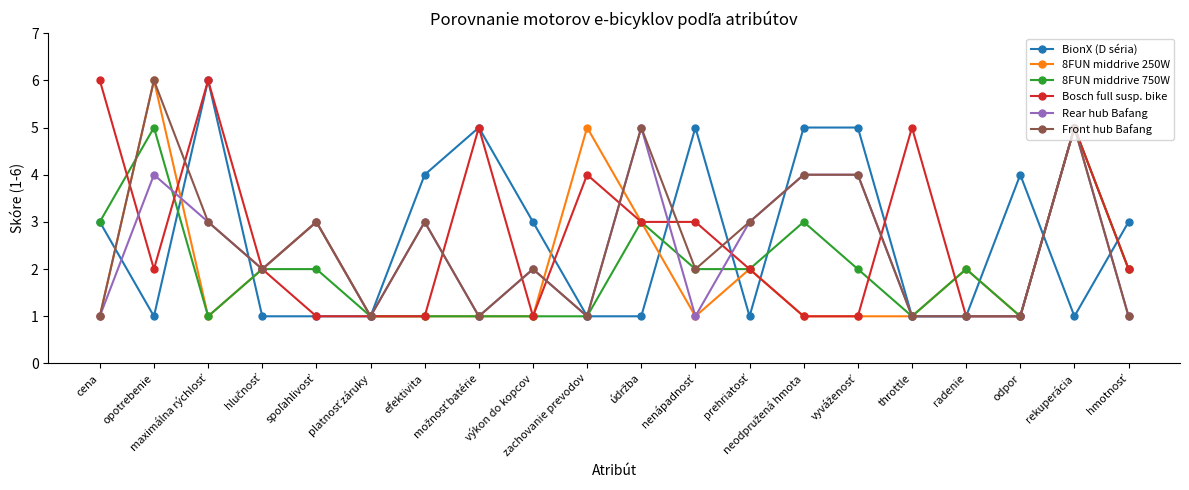

What is the maximum value shown in the chart?

6